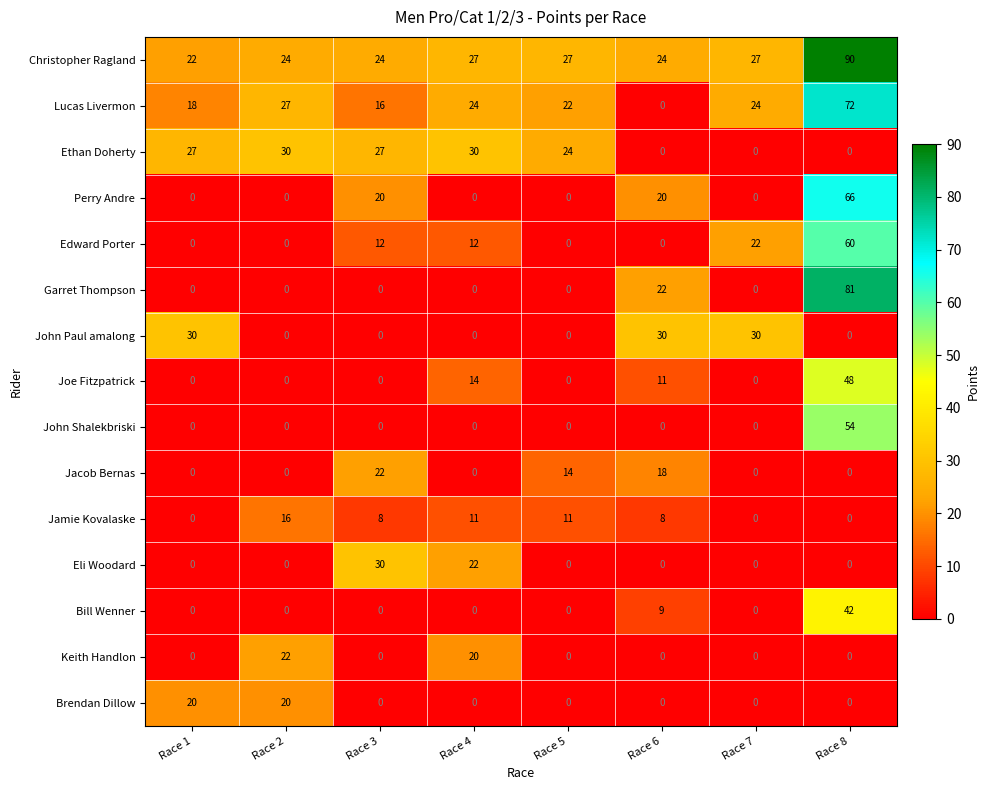

At which label does Lucas Livermon first exceed 24?

Race 2